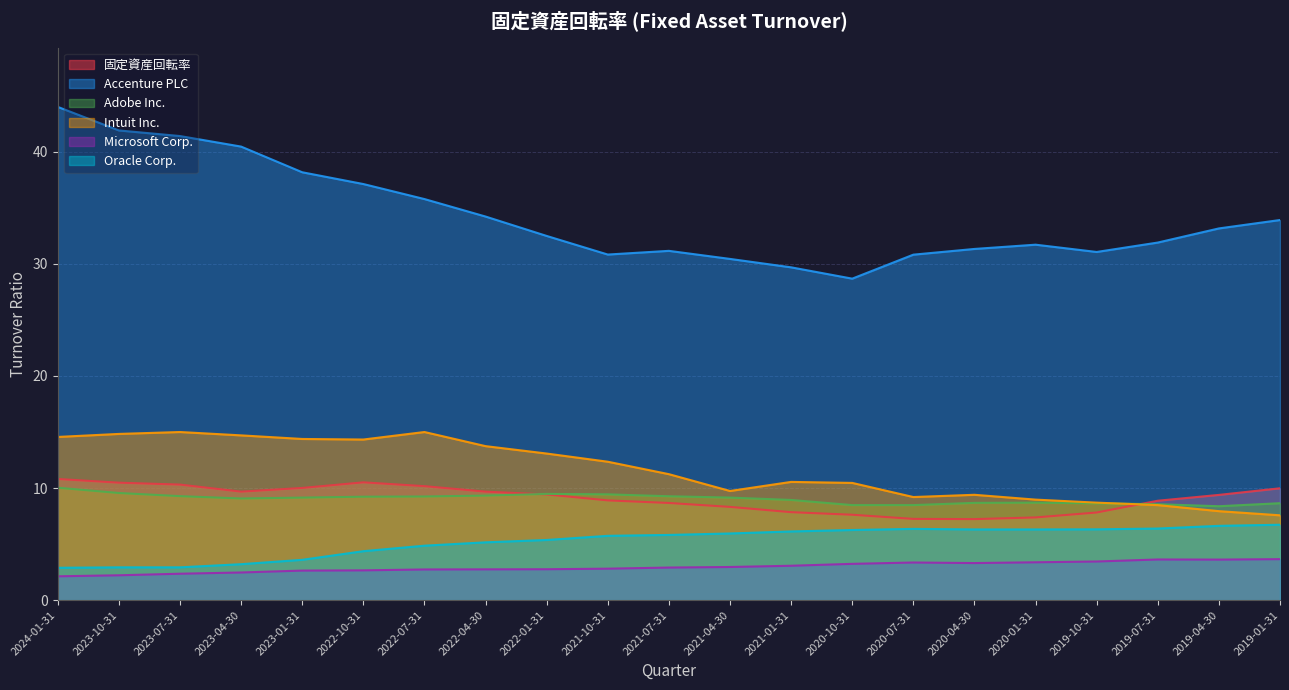

What position from the left is 2021-01-31?

13